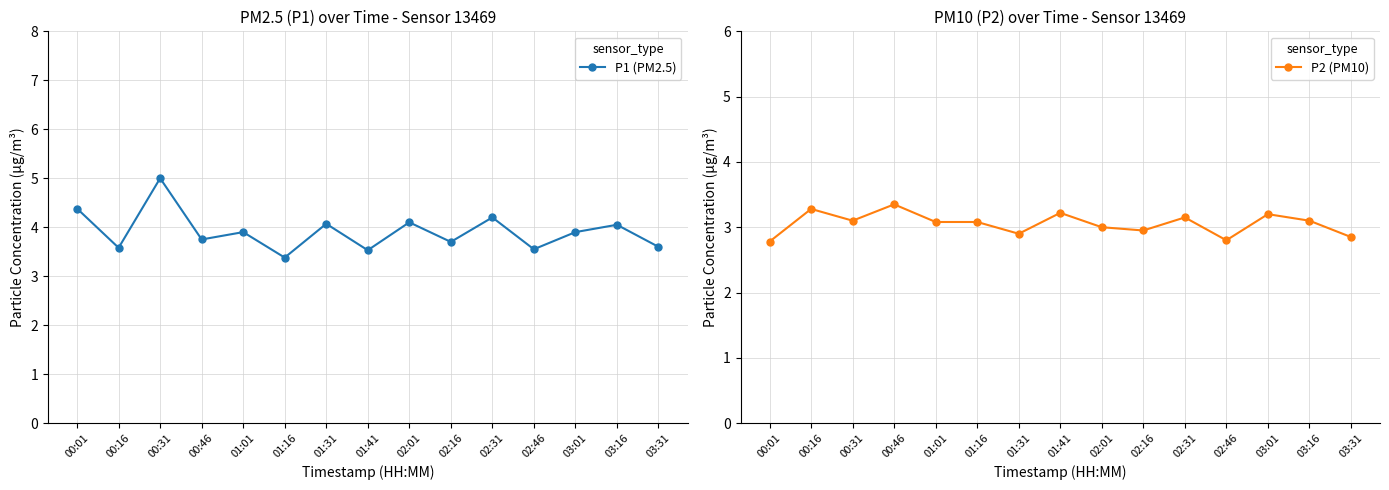

What is the total value across all series at 02:31?

7.3